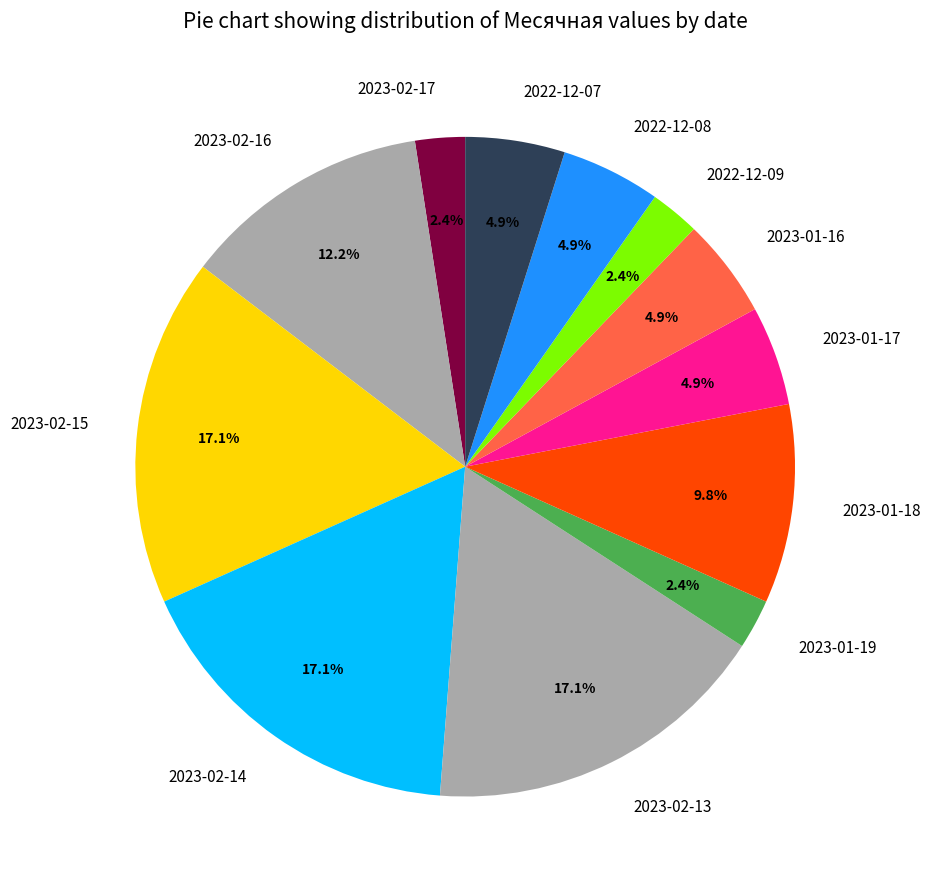

To the nearest percent, what is the difference between the 2022-12-09 and 2022-12-07 slice percentages?

2%